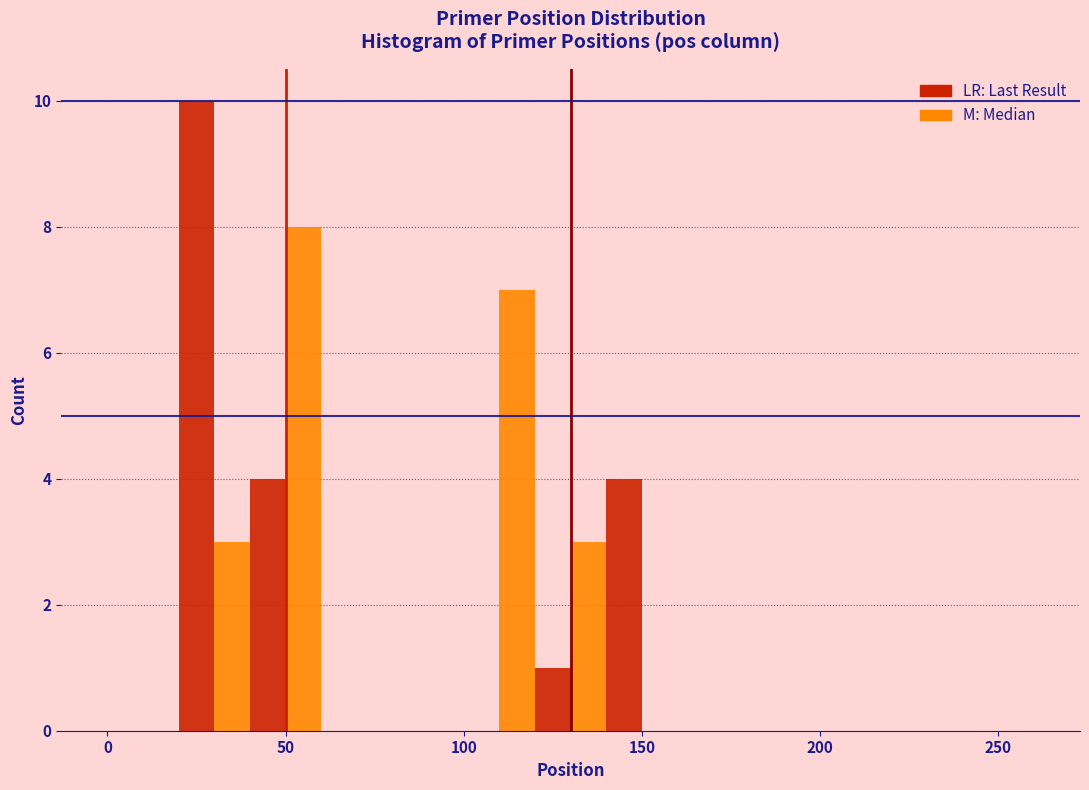

Around what value on the x-axis is the tallest bar? Give the approximate position of its centre, as read against the axis.

25